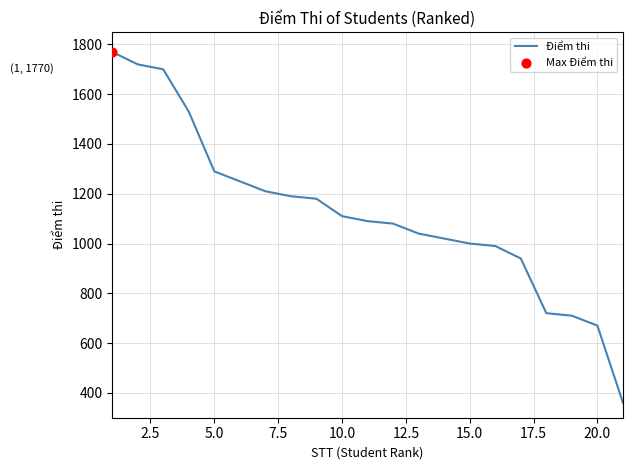

What is the difference between the maximum and minimum values?

1410